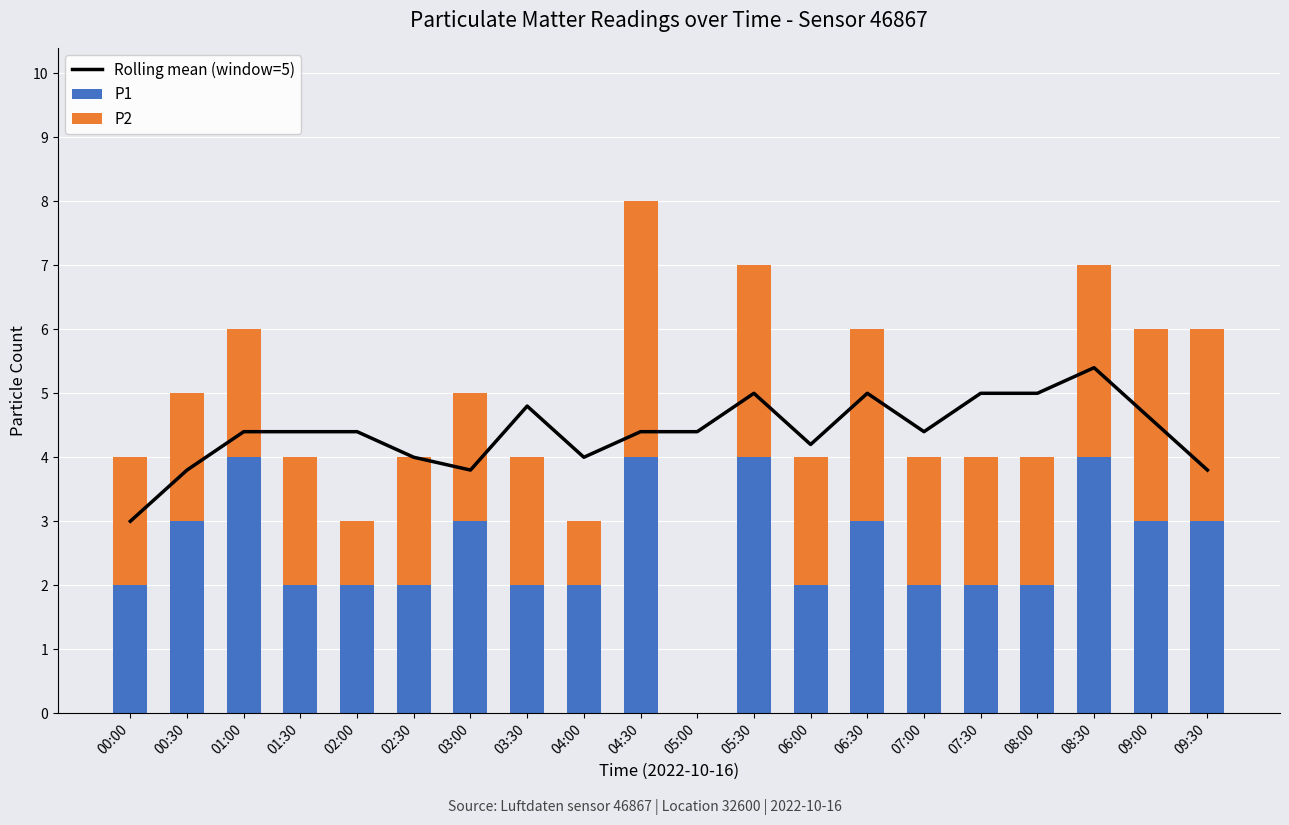

What is the maximum value shown in the chart?

5.4